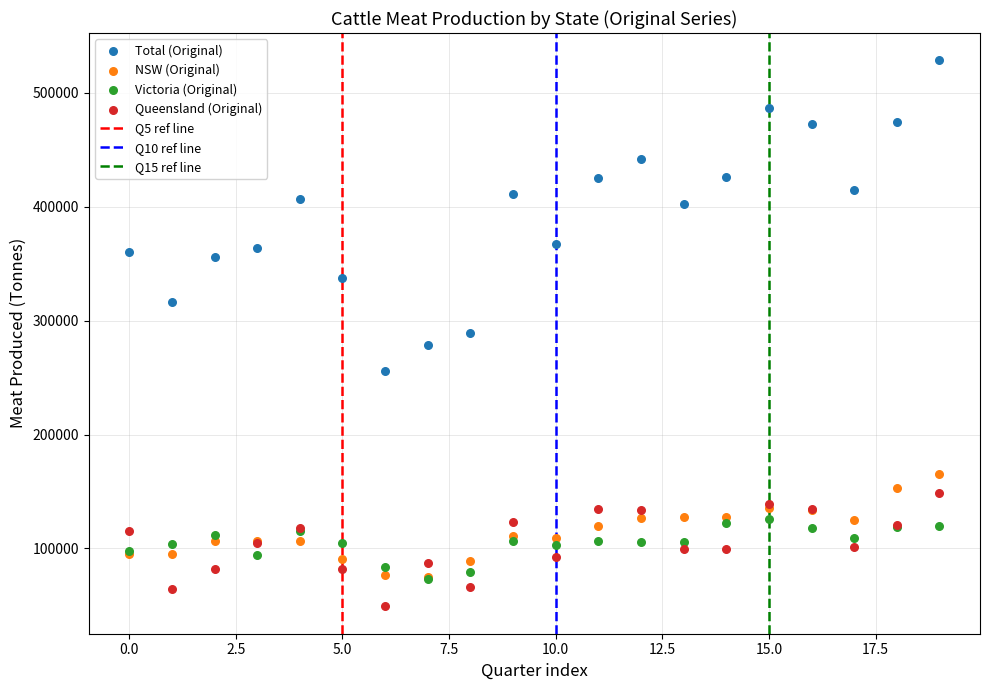

Which series contains the highest Y value?

Total (Original)